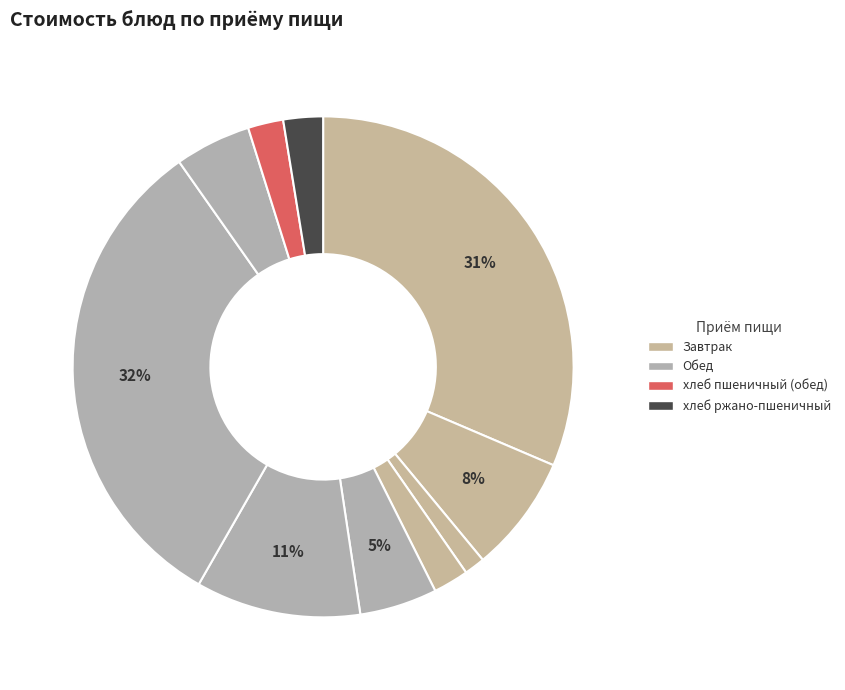

Which category has the smallest portion of the pie?

чай с сахаром